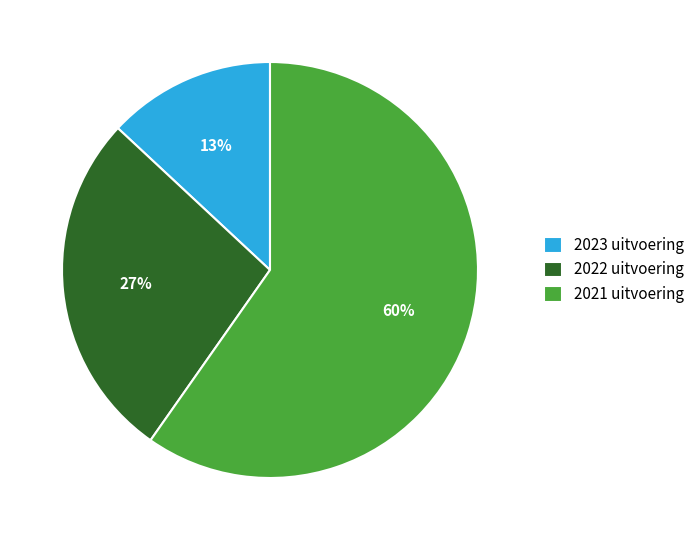

Approximately how many times larger is the value at 2021 uitvoering compared to 2023 uitvoering?

4.6